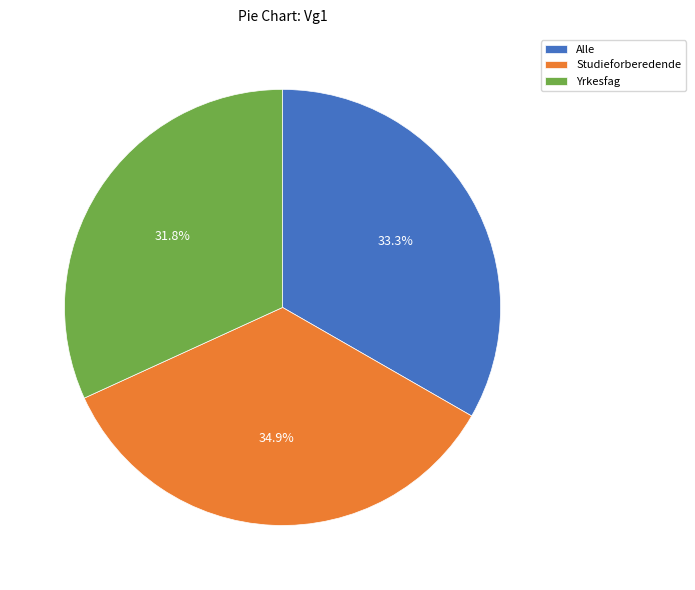

How many segments does this pie chart have?

3